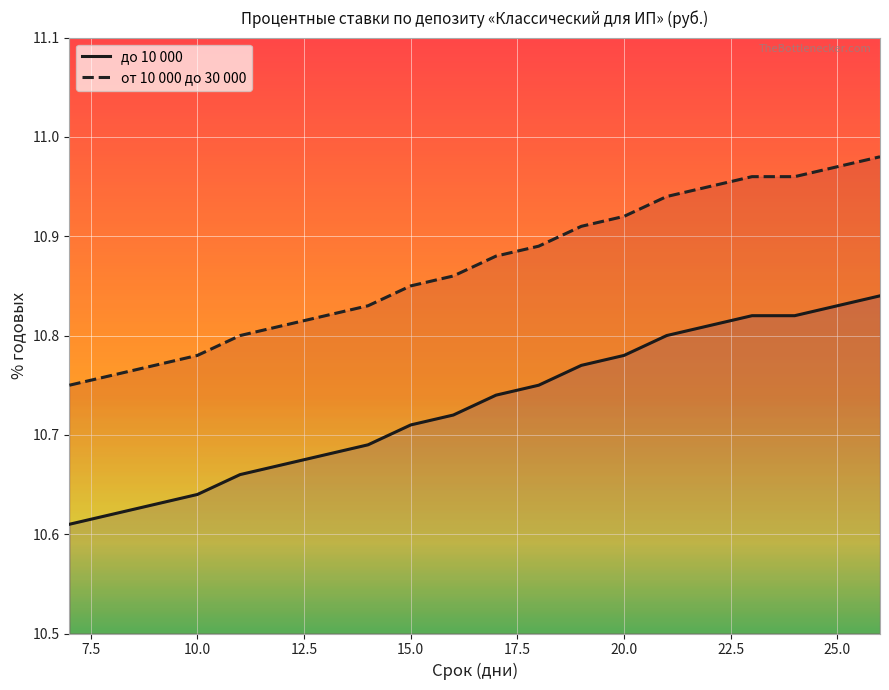

What is the spread (max minus min) of values at 25?

0.1